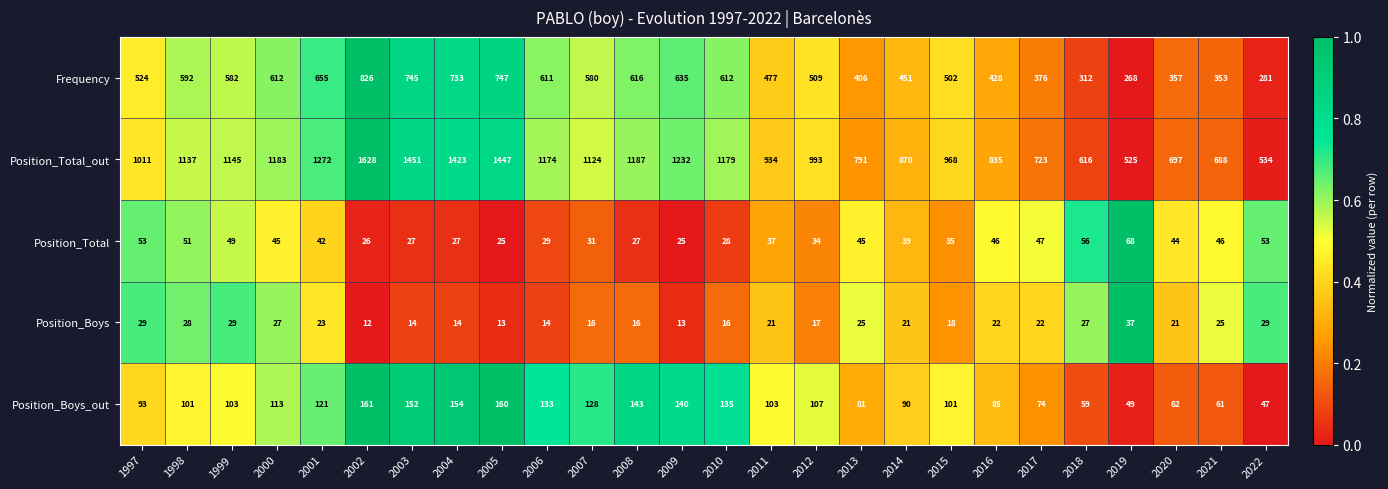

Rank the series at 2010 from highest to lowest value.

Position_Total_out, Frequency, Position_Boys_out, Position_Total, Position_Boys